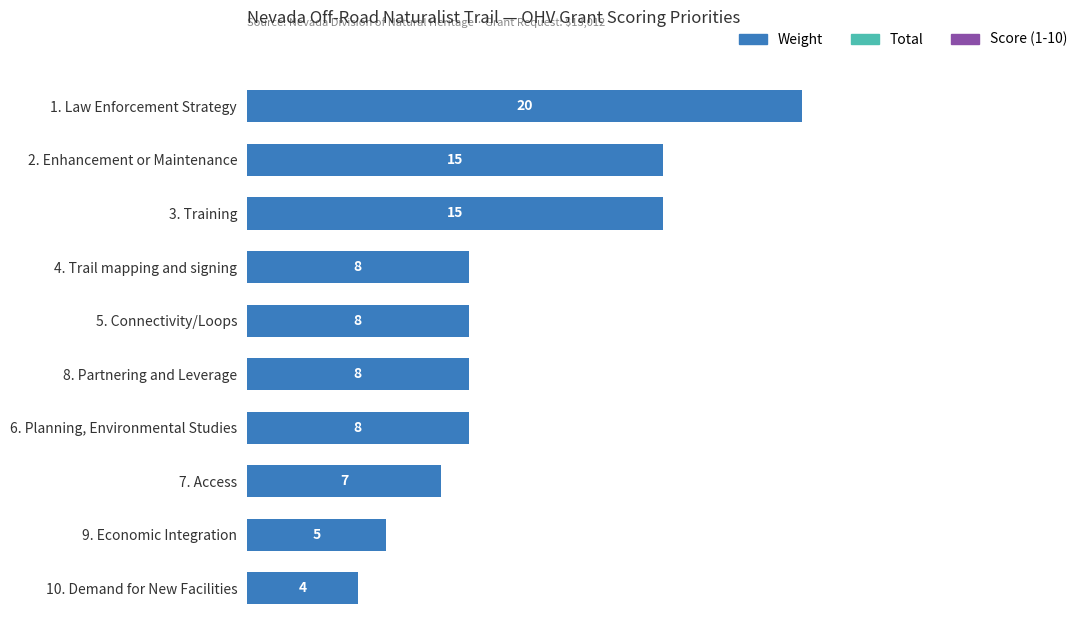

True or false: the data shows 7 at 7. Access.

True